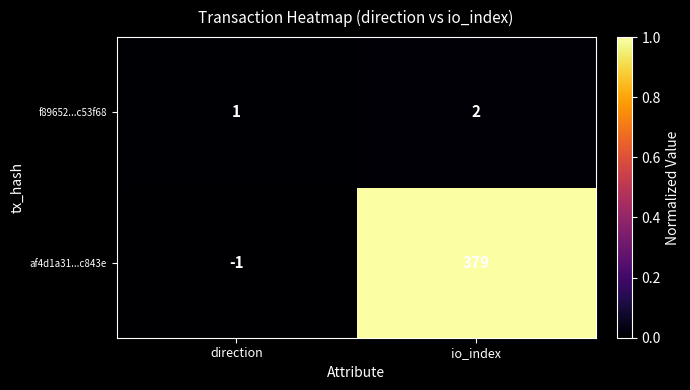

Reading left to right, what are all the values shown in this chart?

f89652...c53f68: 1	2
af4d1a31...c843e: -1	379